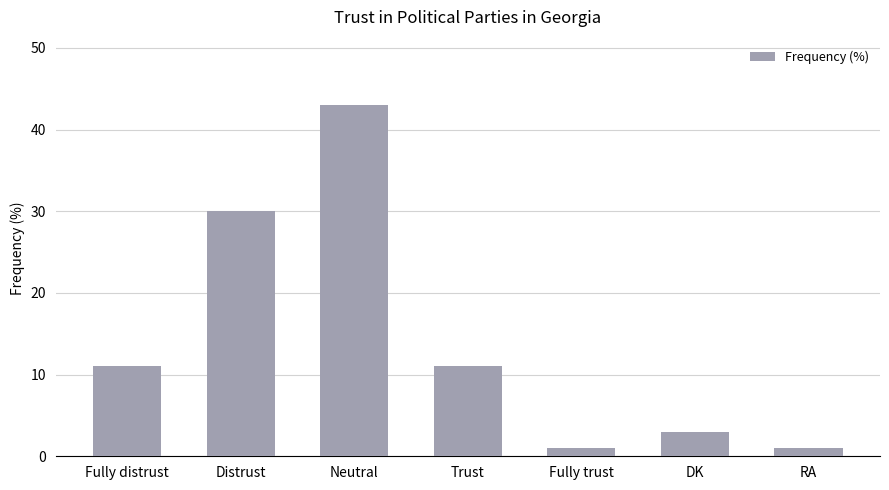

Which has a higher value, DK or Fully distrust?

Fully distrust